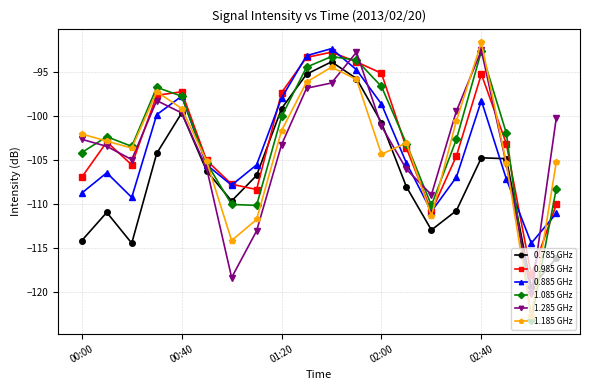

How many series are shown in this chart?

6